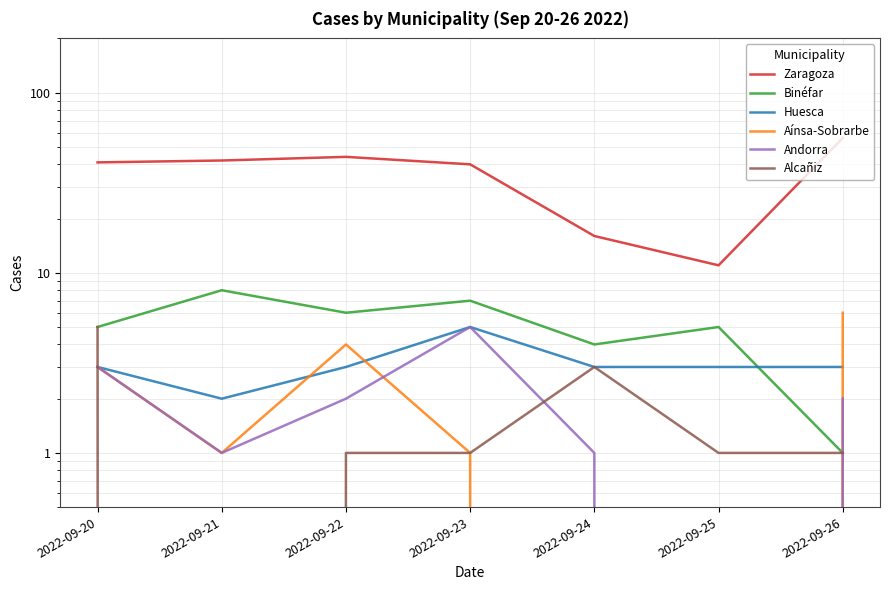

Reading left to right, what are all the values shown in this chart?

Zaragoza: 41	42	44	40	16	11	56
Binéfar: 5	8	6	7	4	5	1
Huesca: 3	2	3	5	3	3	3
Aínsa-Sobrarbe: 3	1	4	1	0	0	6
Andorra: 3	1	2	5	1	0	2
Alcañiz: 5	0	1	1	3	1	1